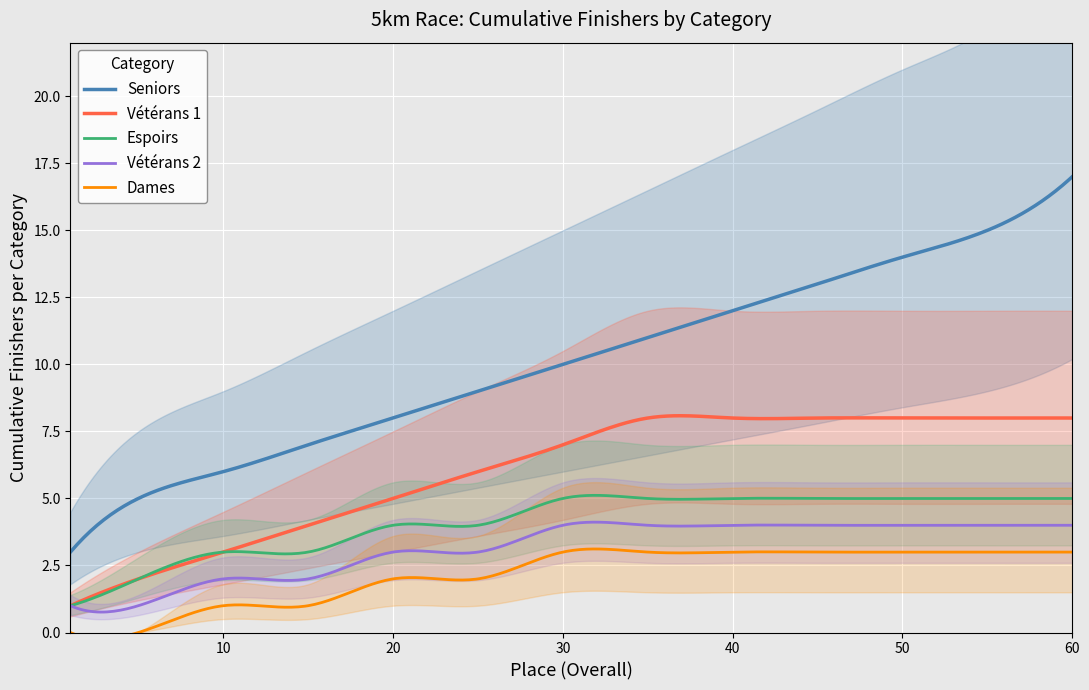

List the series in order of their peak value, lowest first.

Dames, Vétérans 2, Espoirs, Vétérans 1, Seniors